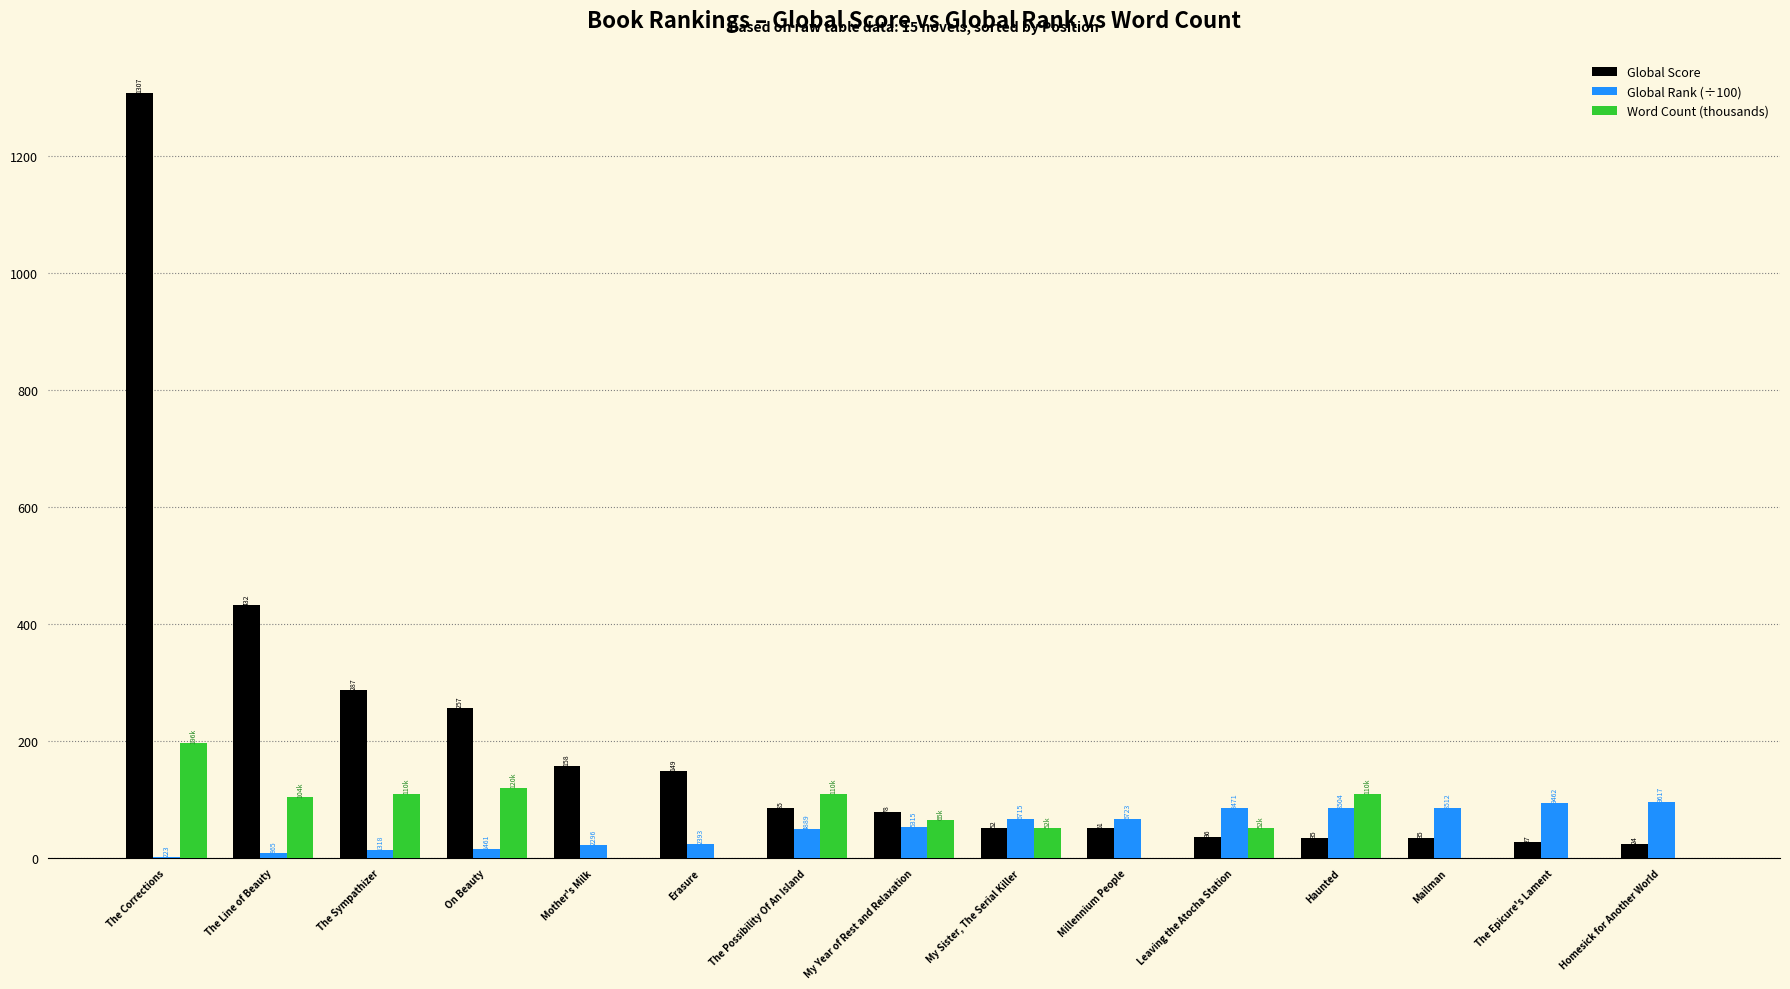

Which series has the largest total across all categories?

Global Score